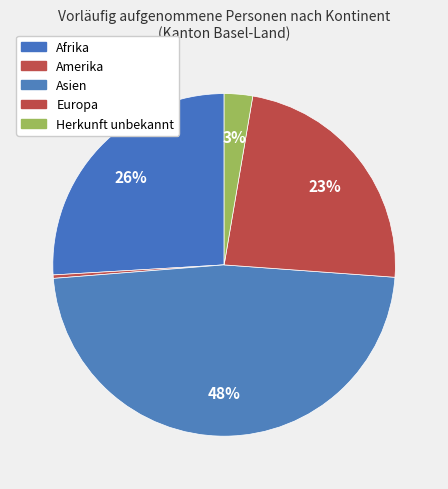

To the nearest percent, what is the difference between the largest and smallest slice percentages?

47%